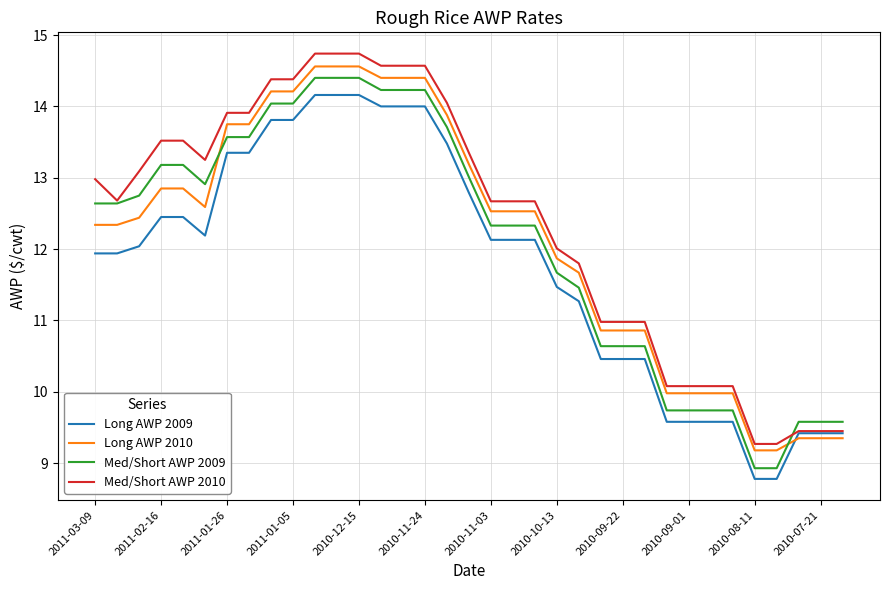

Does the chart display data point markers on the line(s)?

No